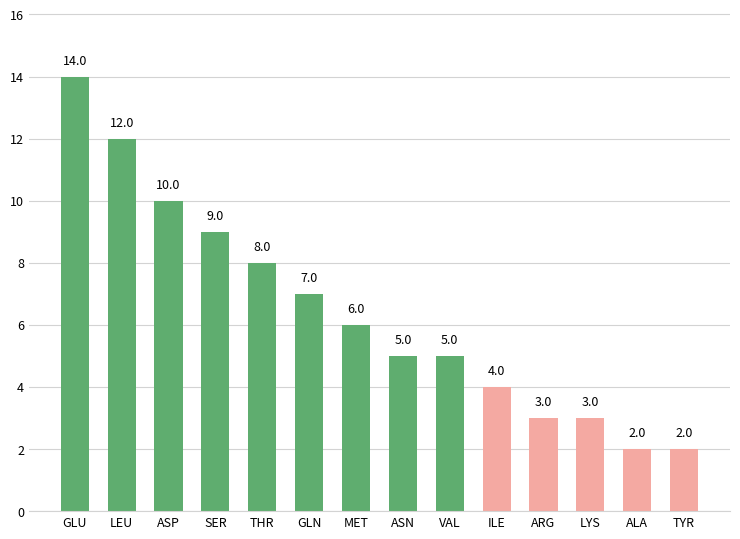

What is the difference between the maximum and minimum values?

12